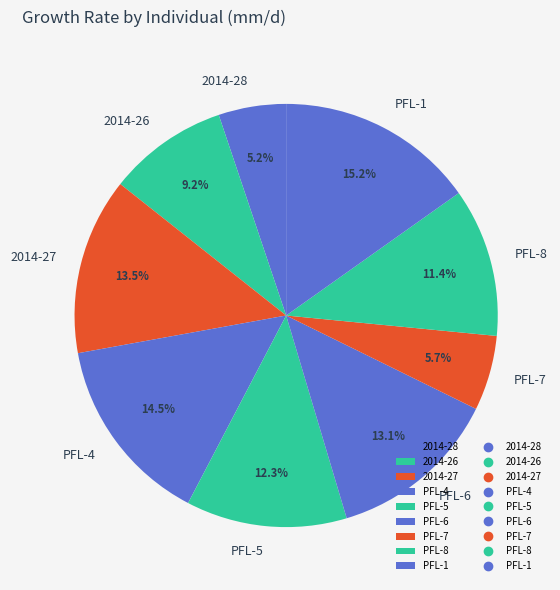

Is it true that PFL-8 is 11% of the pie?

True